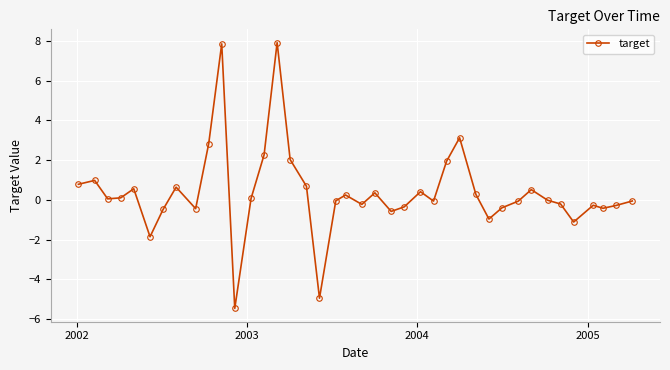

What is the maximum value shown in the chart?

7.9